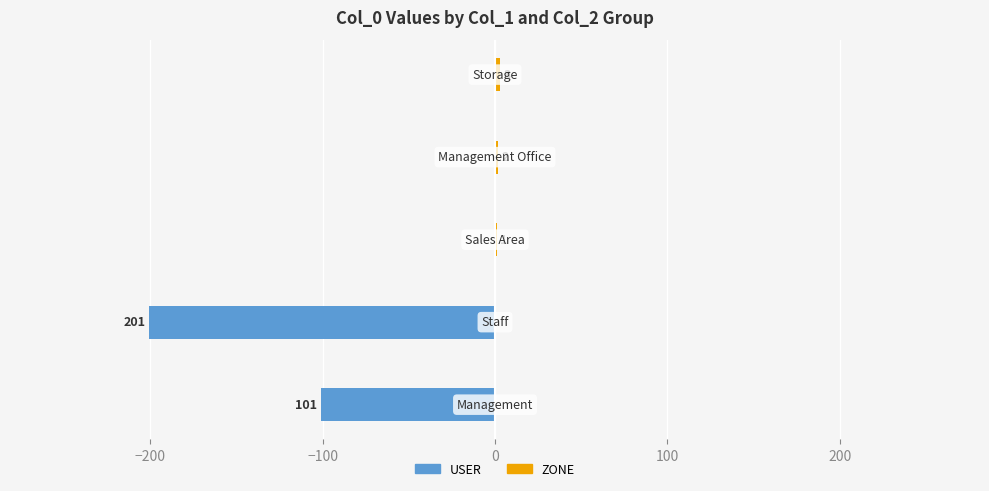

Between −100 and 100, which series saw the biggest shift?

ZONE